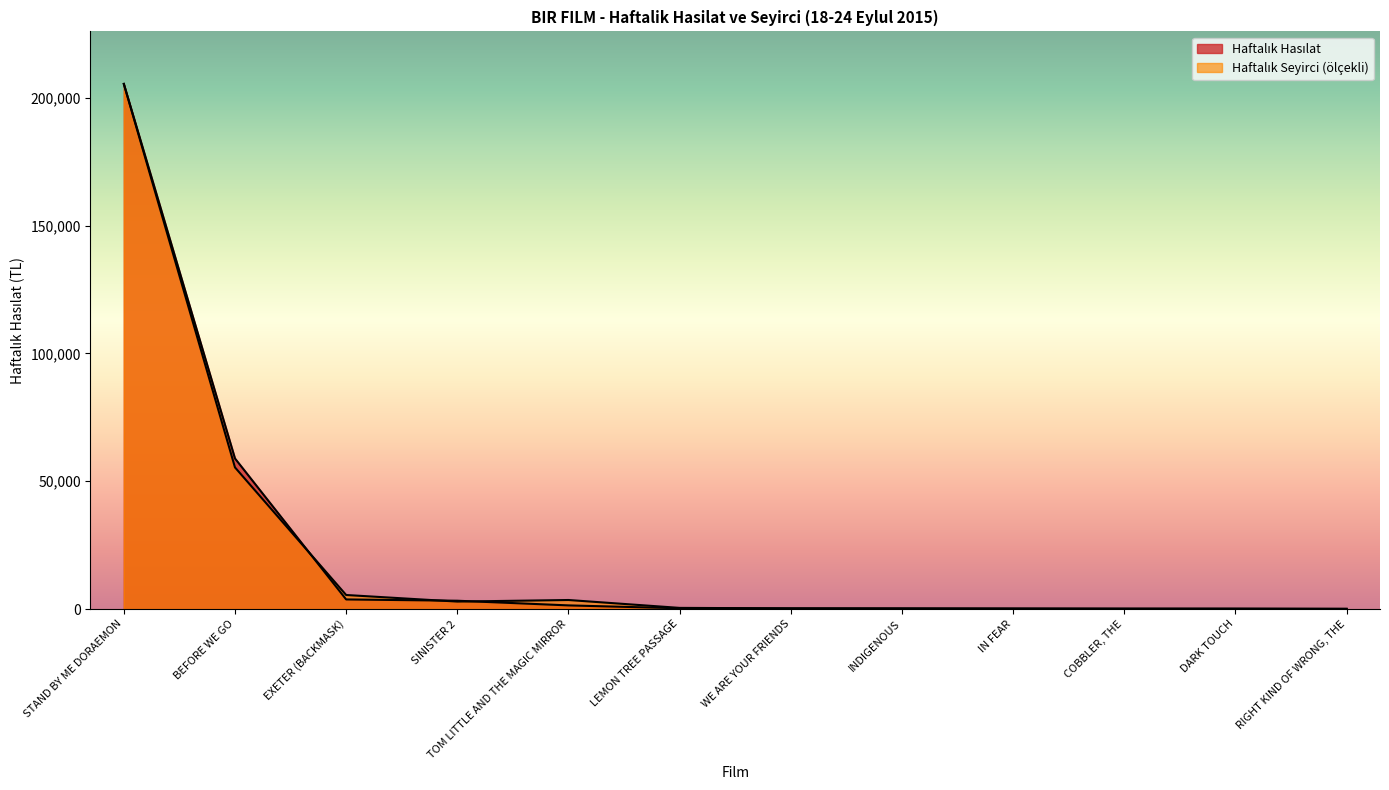

The value of Haftalık Seyirci at COBBLER, THE is 161.1. True or false?

True